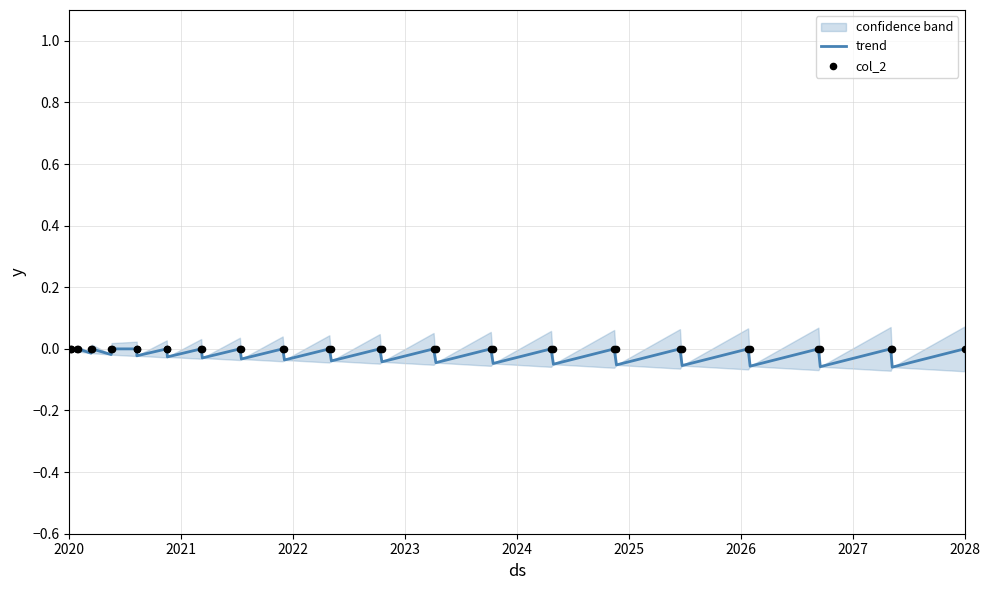

At which category is the sum across all series the highest?

2020